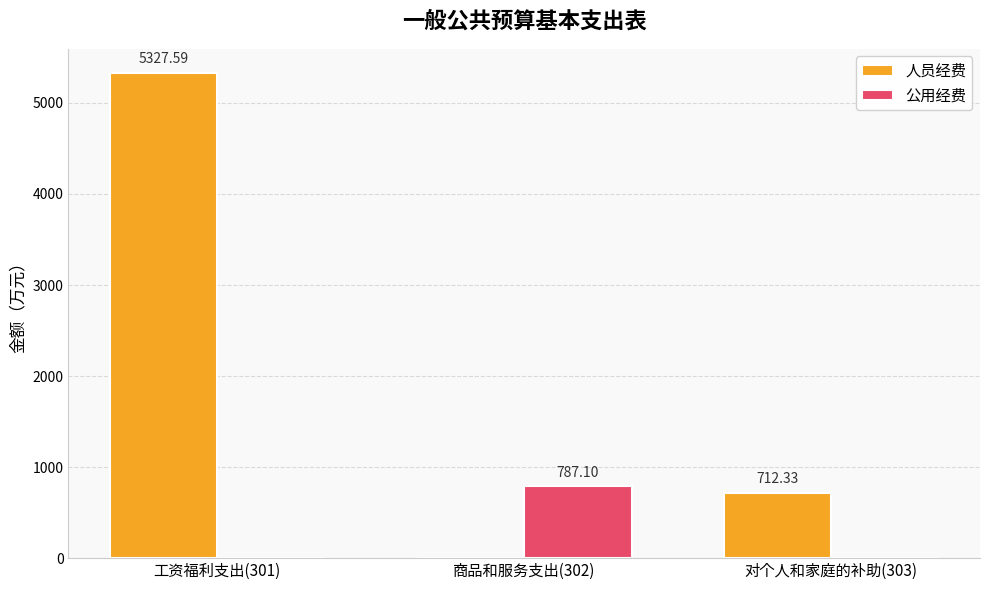

Which series changed the most between 工资福利支出(301) and 对个人和家庭的补助(303)?

人员经费